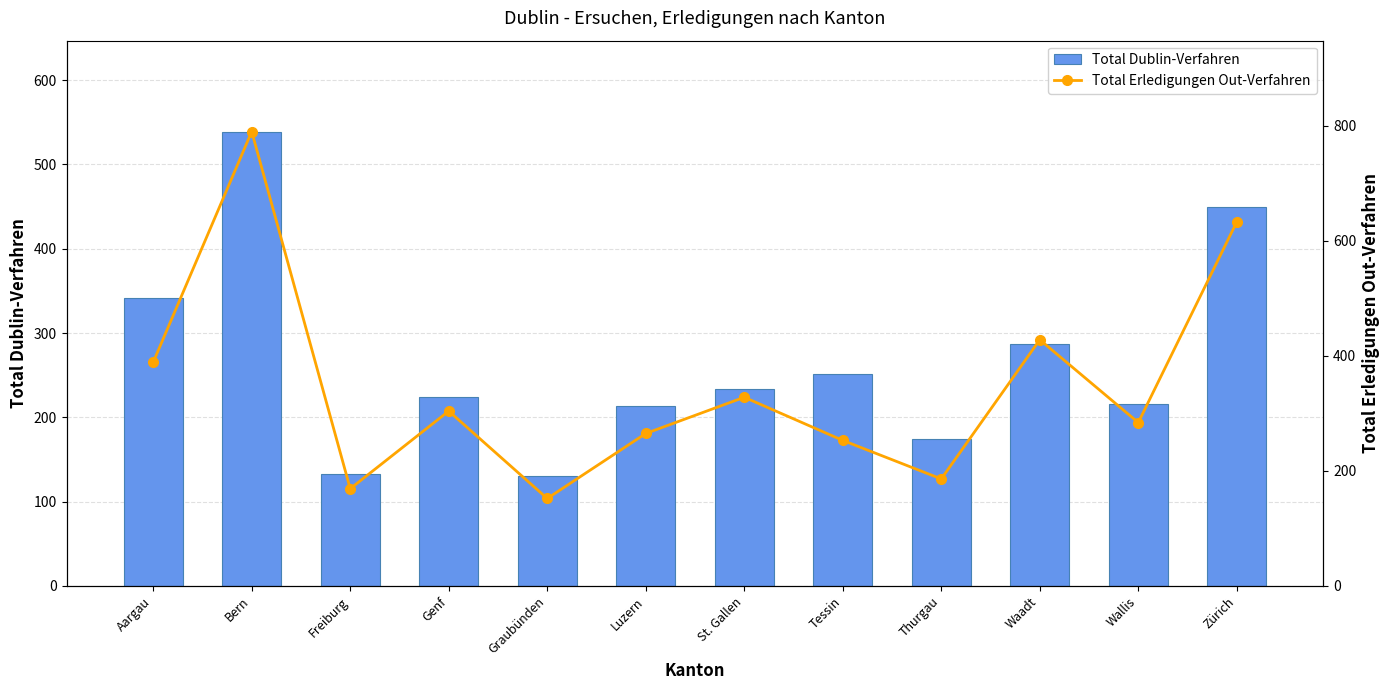

At which category is the sum across all series the highest?

Bern